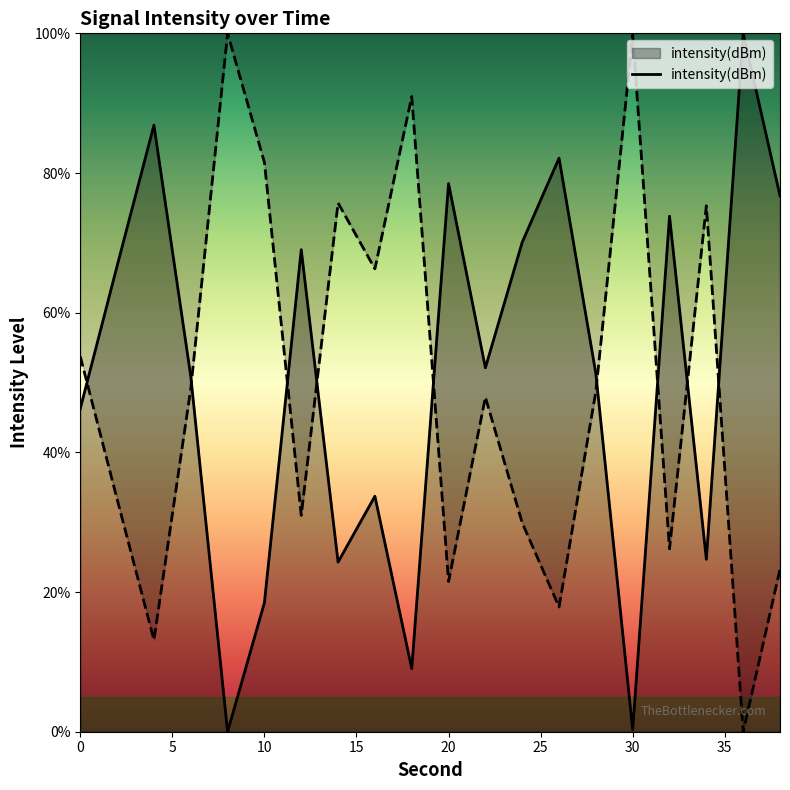

What is the sum of the values at 10 and 38?

95.2